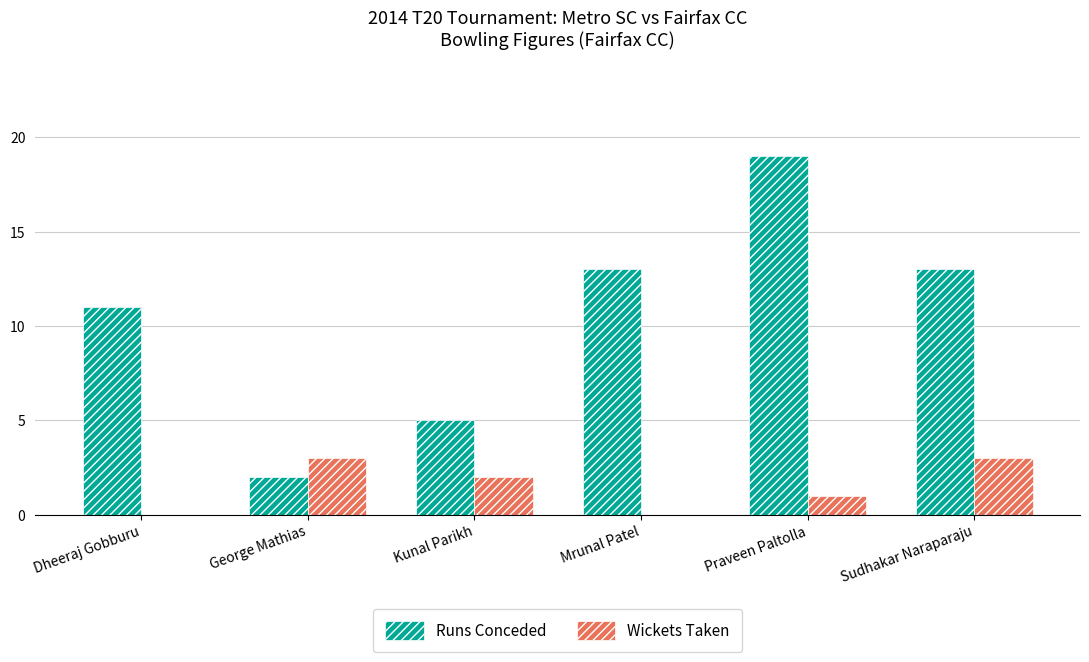

What is the sum of the Runs Conceded values at Praveen Paltolla and Kunal Parikh?

24